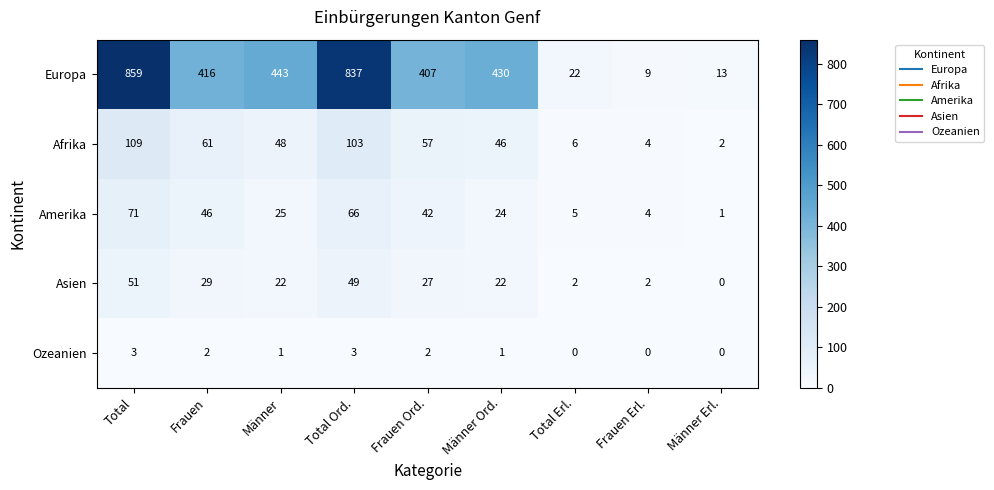

What is the difference between the second highest and minimum values in the Afrika series?

101